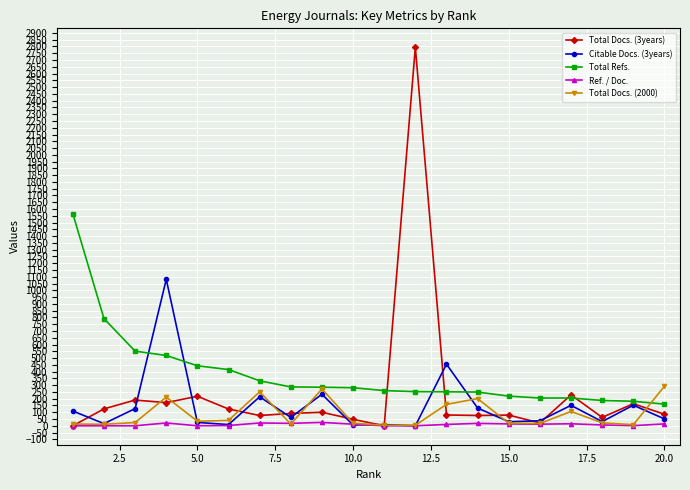

Which series has the largest range (max minus min)?

Total Docs. (3years)